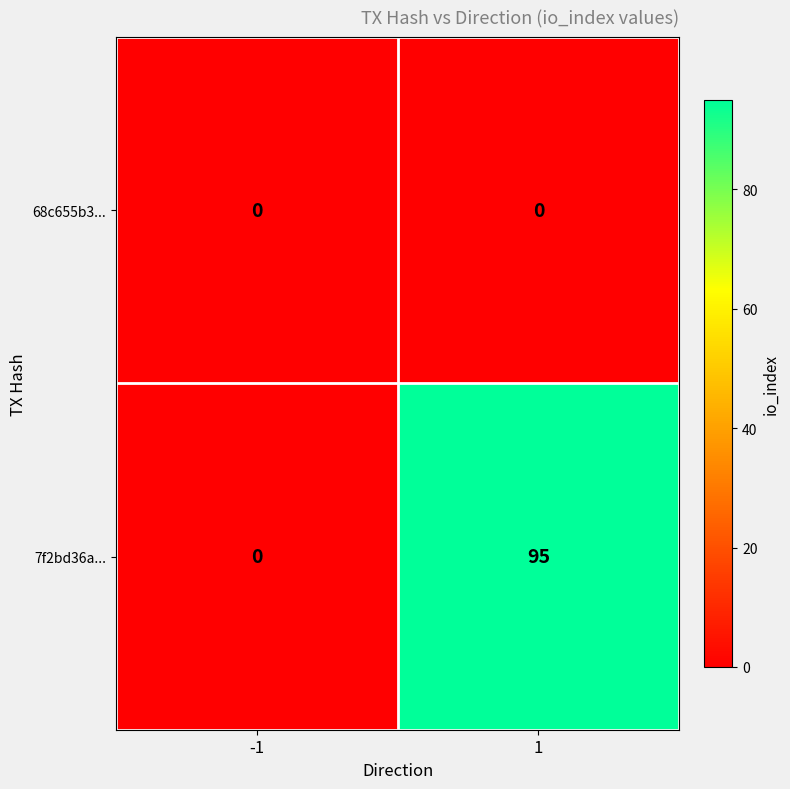

List the series in order of their peak value, lowest first.

68c655b3..., 7f2bd36a...